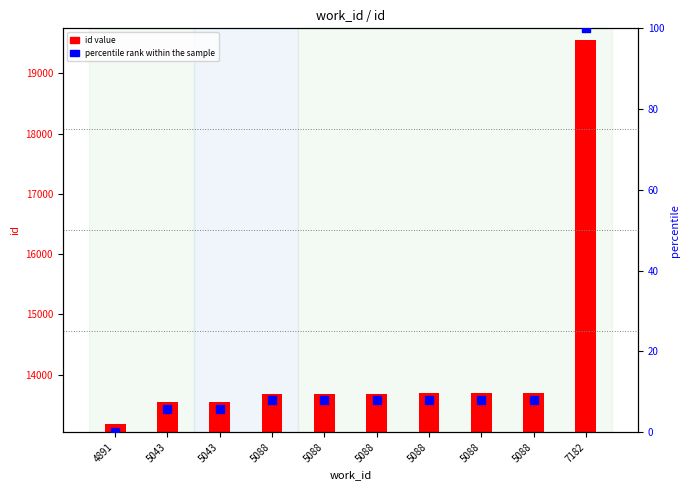

Which series has the largest total across all categories?

id value